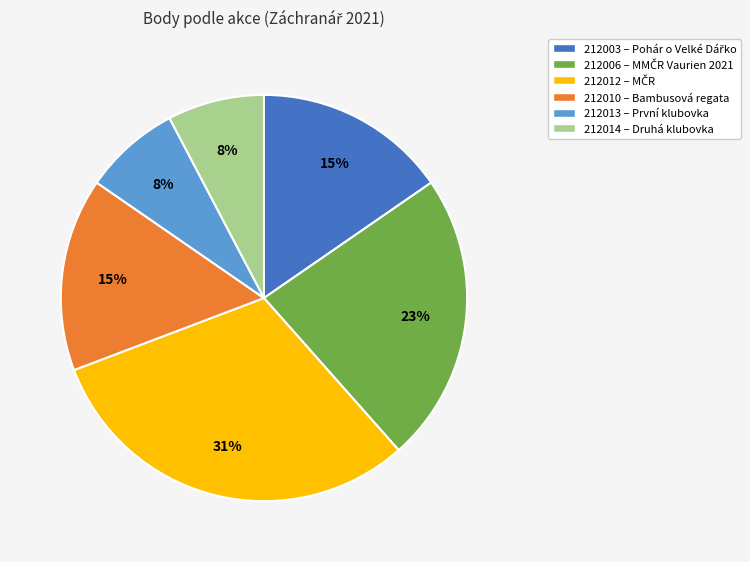

Combined, do 212006 and 212014 account for over 50%?

No